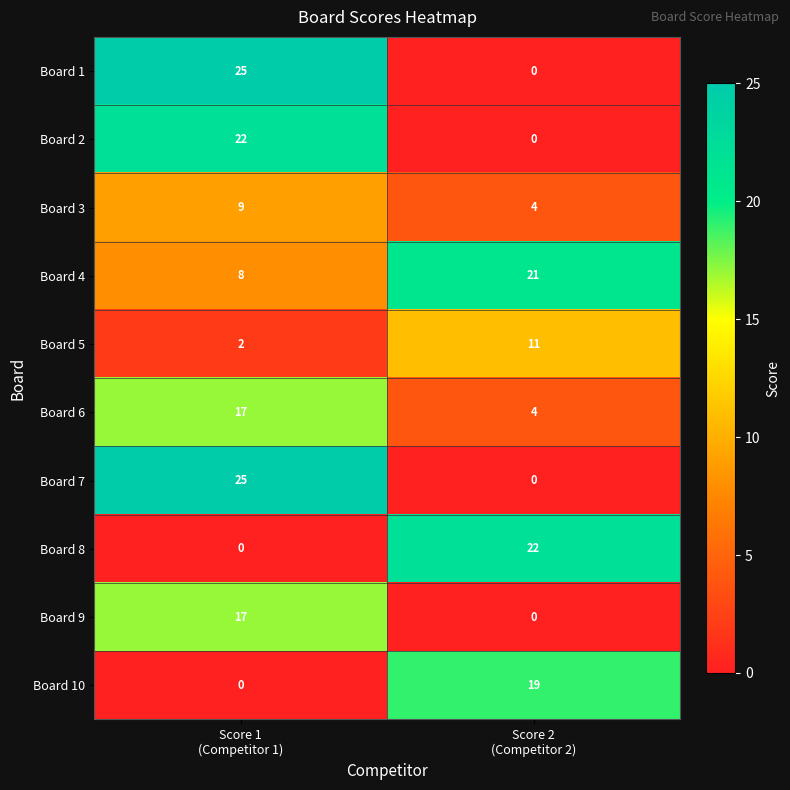

What is the average value of the Board 10 series?

10